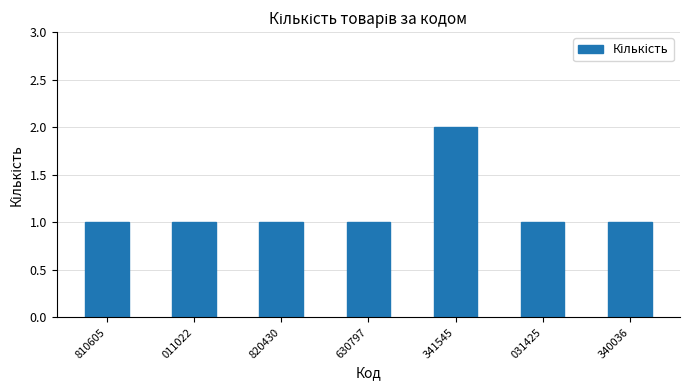

Reading left to right, list all the values displayed in this chart.

1	1	1	1	2	1	1